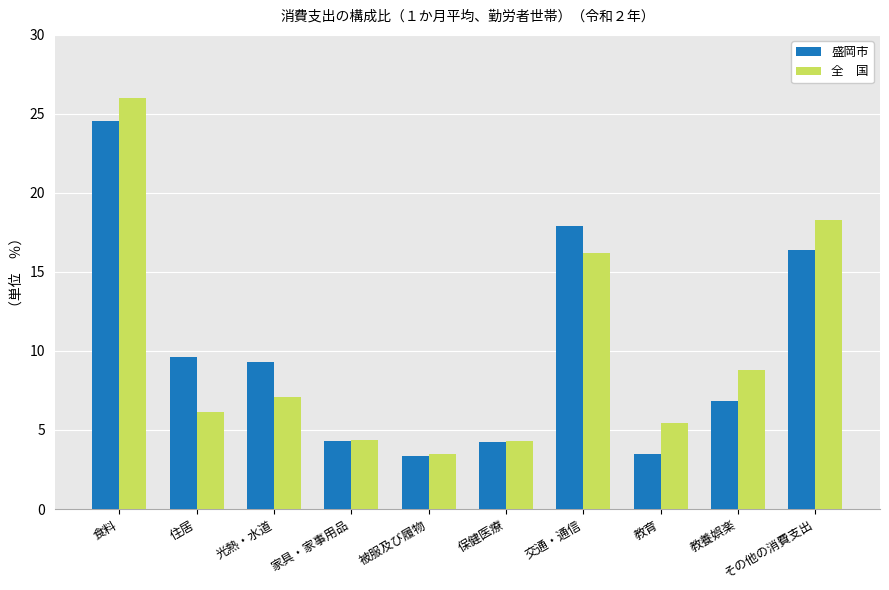

What is the total value across all series at 住居?

15.8